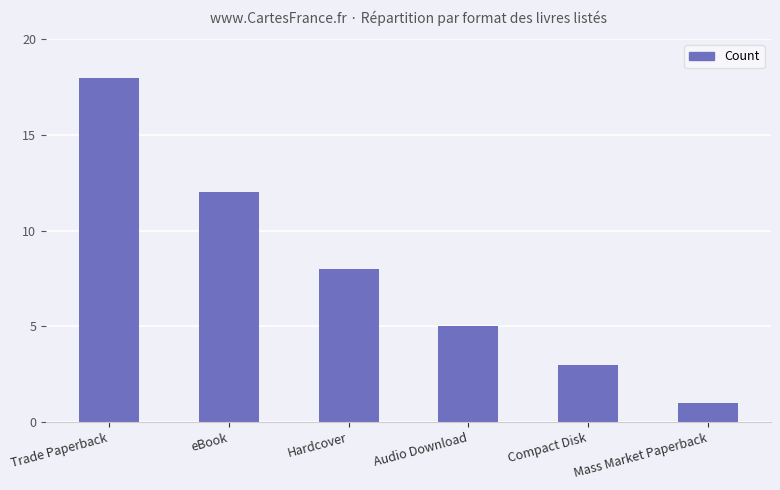

Reading left to right, list all the values displayed in this chart.

Trade Paperback=18	eBook=12	Hardcover=8	Audio Download=5	Compact Disk=3	Mass Market Paperback=1